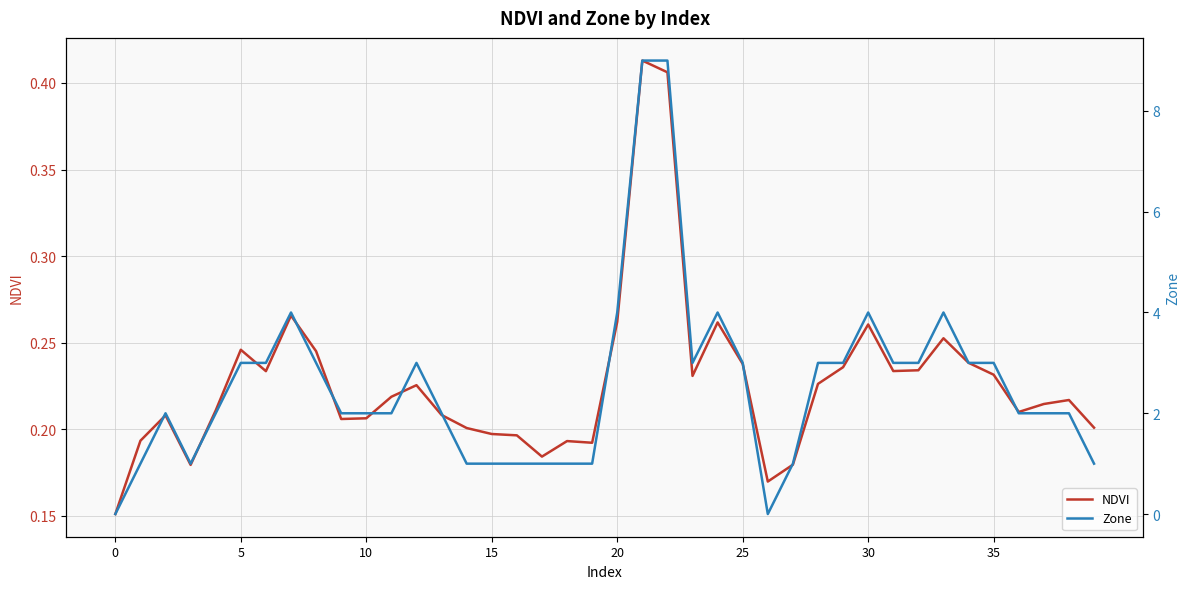

Is it true that NDVI equals 0.1 at 17?

False